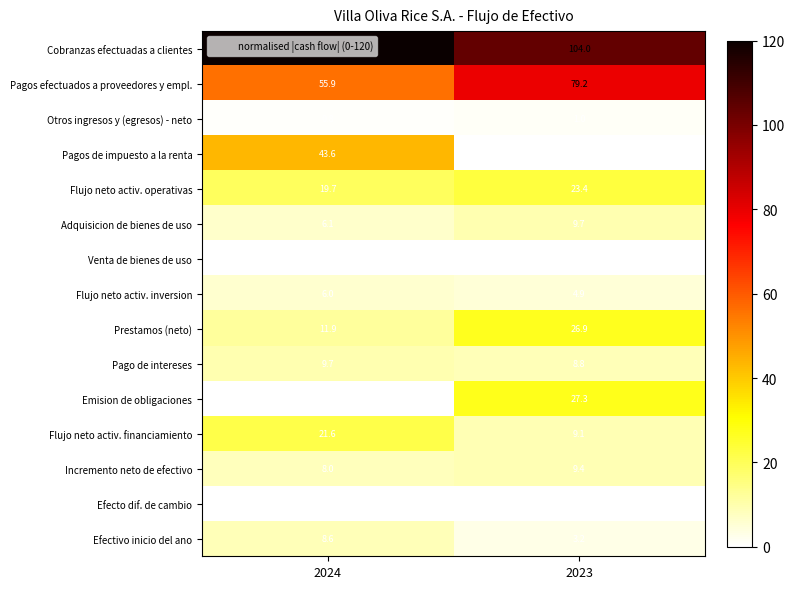

How many data points does each series have?

2